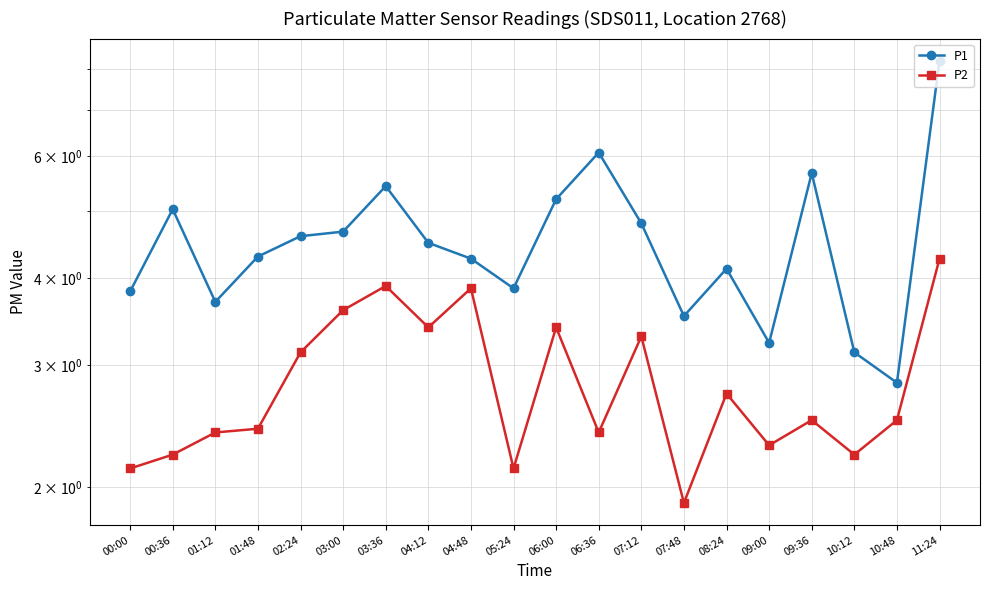

At which category does P1 reach its first local peak?

00:36